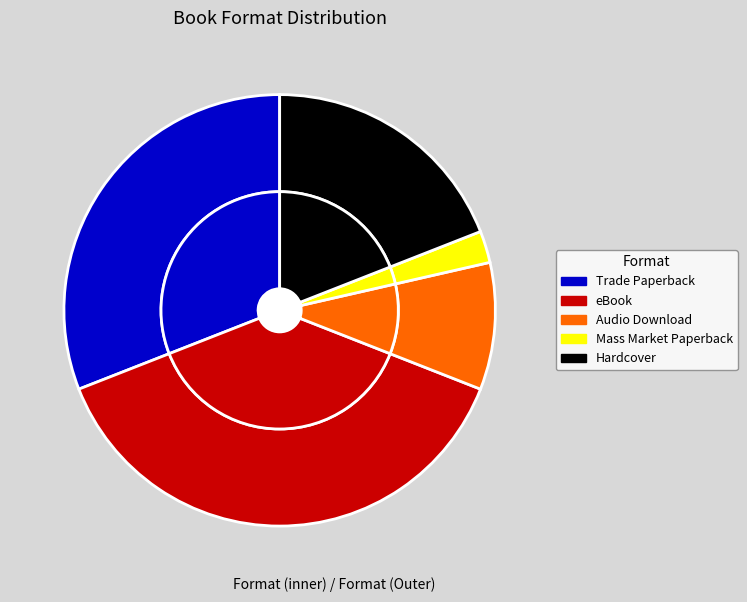

Rank the categories by value from highest to lowest.

eBook, Trade Paperback, Hardcover, Audio Download, Mass Market Paperback